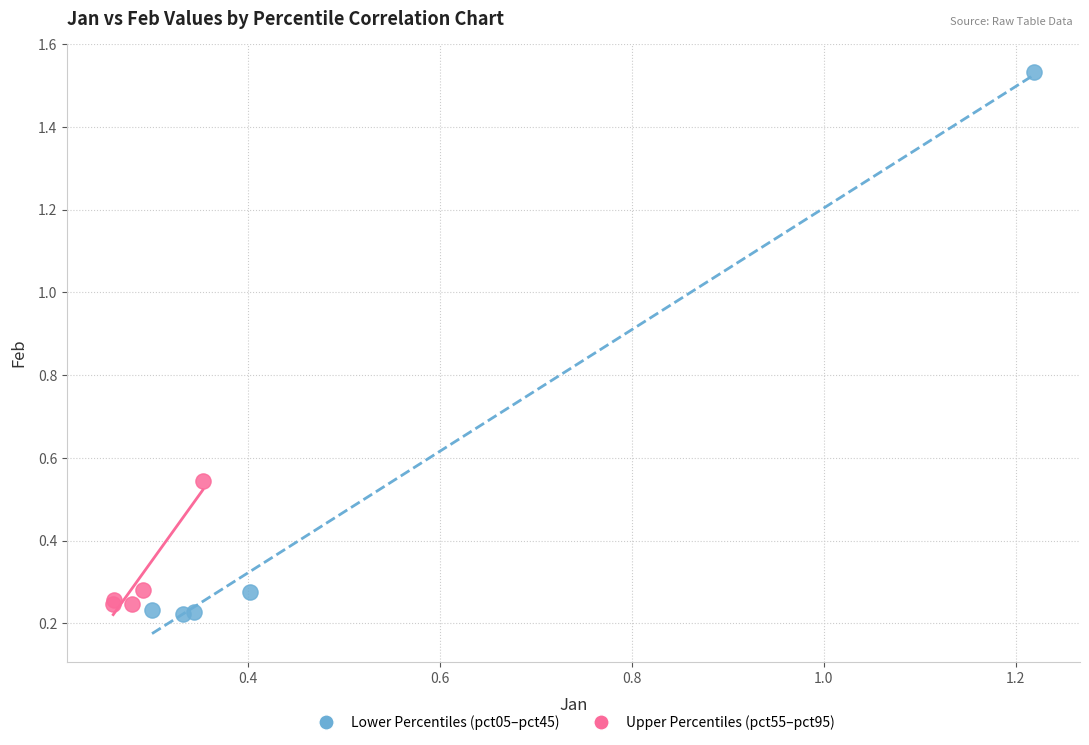

Which series contains the highest Y value?

Lower Percentiles (pct05–pct45)